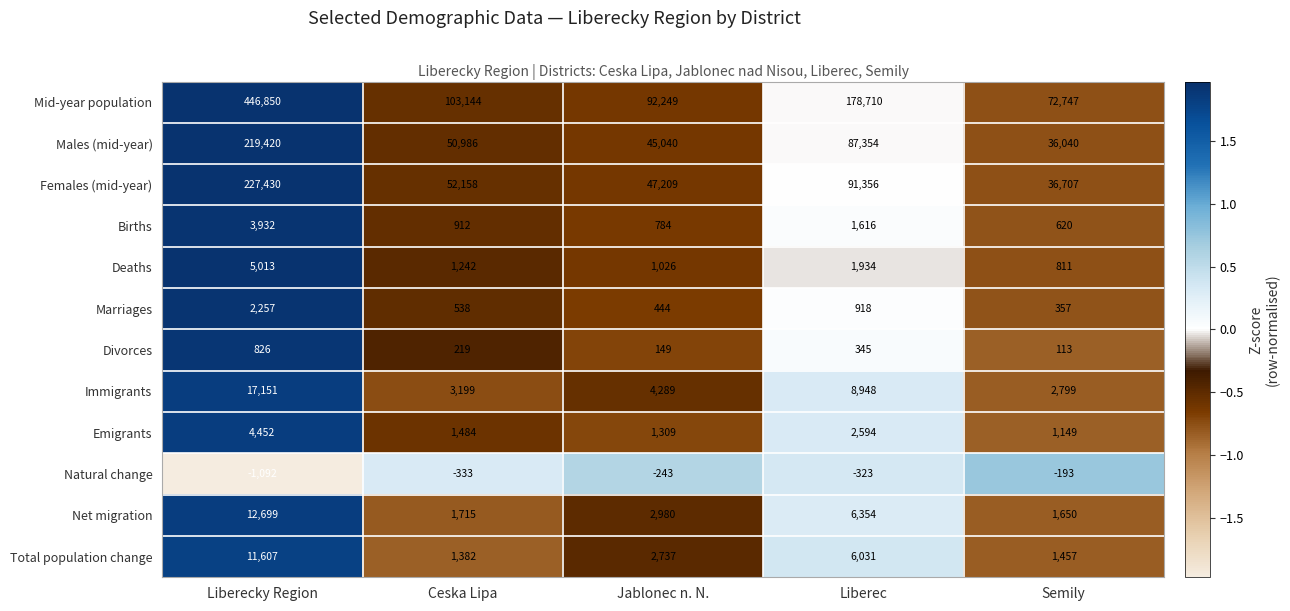

Is the value of Divorces at Liberecky Region greater than the value of Total population change at Semily?

No